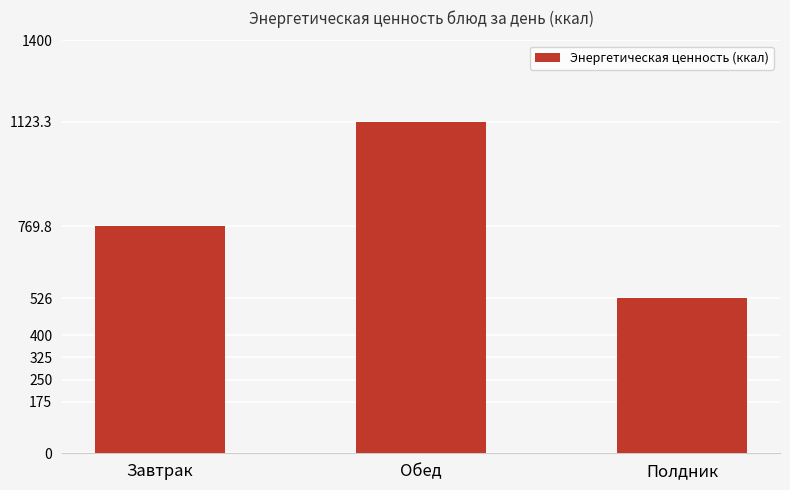

Rank the categories by value from highest to lowest.

Обед, Завтрак, Полдник